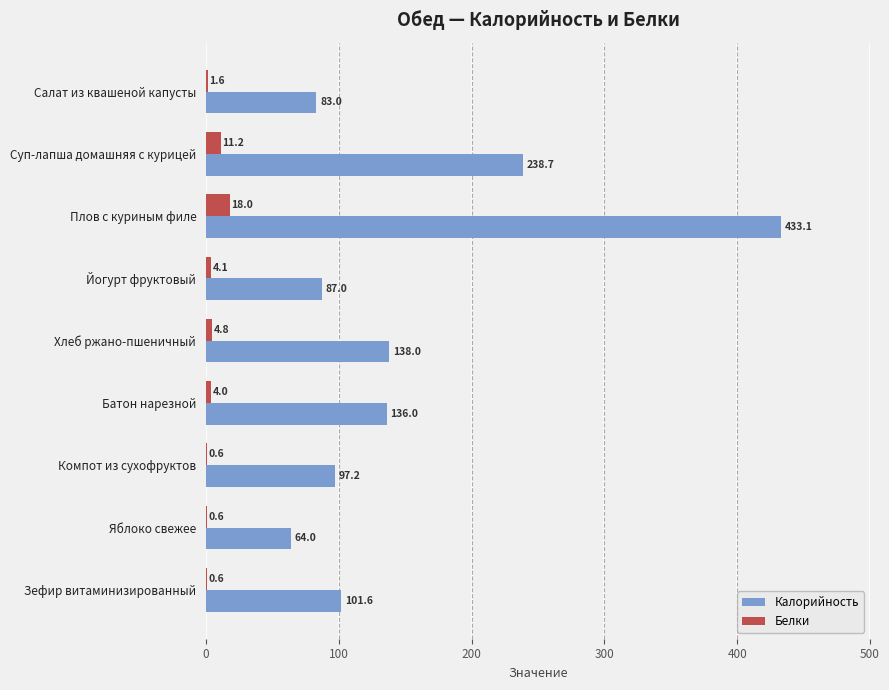

Which series has the largest total across all categories?

Калорийность